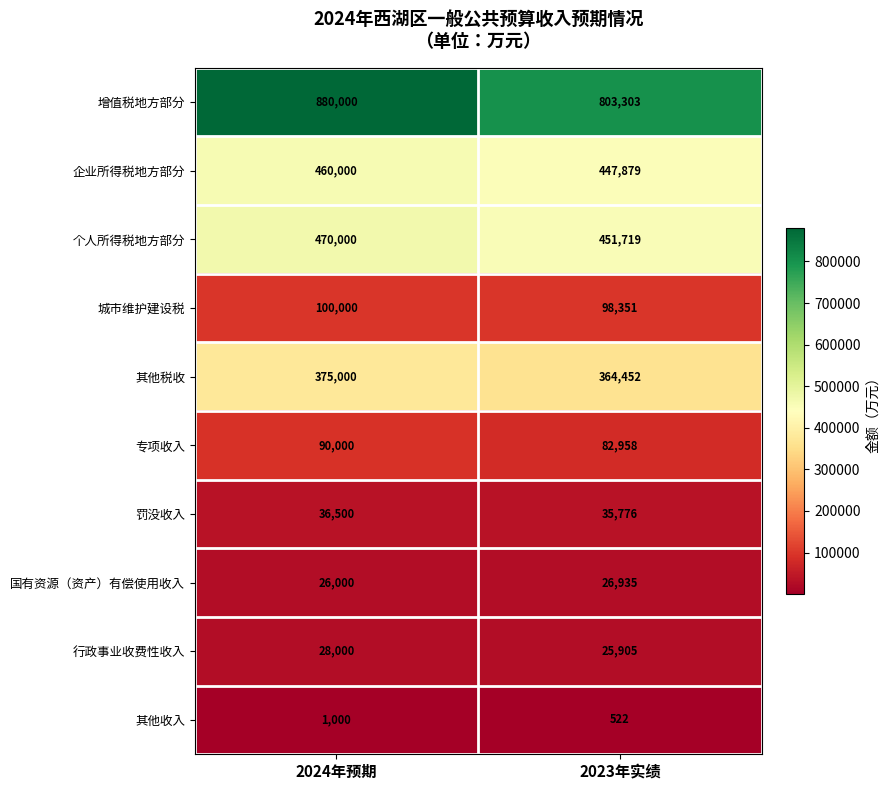

Reading left to right, extract all data points from this chart.

增值税地方部分: 2024年预期=880000	2023年实绩=803303
企业所得税地方部分: 2024年预期=460000	2023年实绩=447879
个人所得税地方部分: 2024年预期=470000	2023年实绩=451719
城市维护建设税: 2024年预期=100000	2023年实绩=98351
其他税收: 2024年预期=375000	2023年实绩=364452
专项收入: 2024年预期=90000	2023年实绩=82958
罚没收入: 2024年预期=36500	2023年实绩=35776
国有资源（资产）有偿使用收入: 2024年预期=26000	2023年实绩=26935
行政事业收费性收入: 2024年预期=28000	2023年实绩=25905
其他收入: 2024年预期=1000	2023年实绩=522